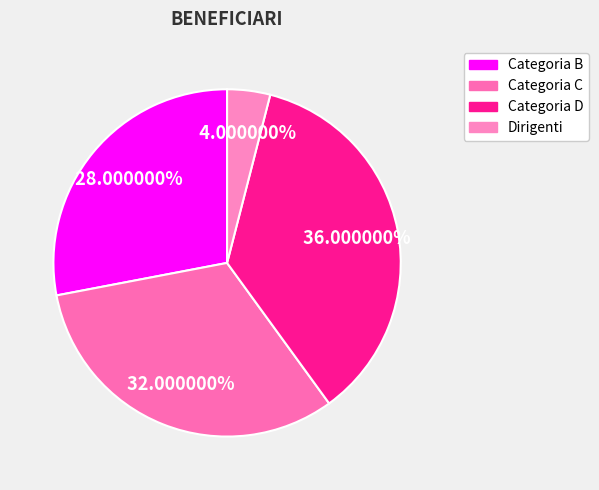

Count the number of slices in the pie.

4